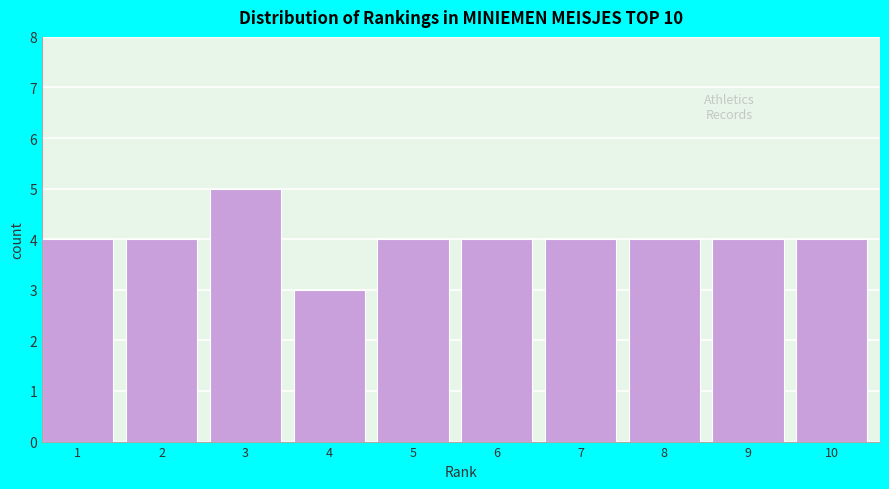

Reading left to right, list all the values displayed in this chart.

4	4	5	3	4	4	4	4	4	4